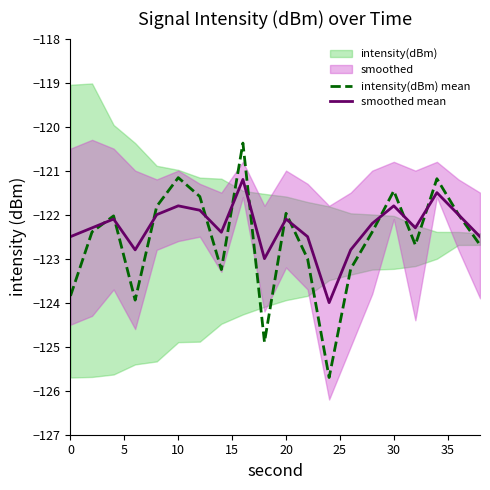

True or false: intensity(dBm) mean has more than 0 interior local peaks.

True